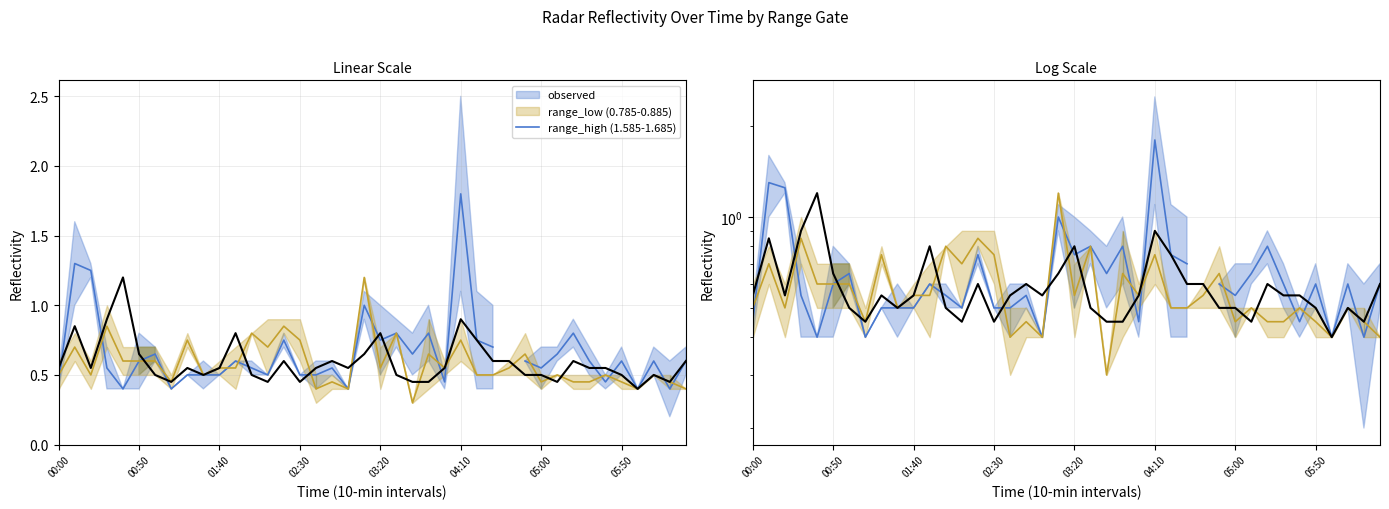

Does the chart display data point markers on the line(s)?

No